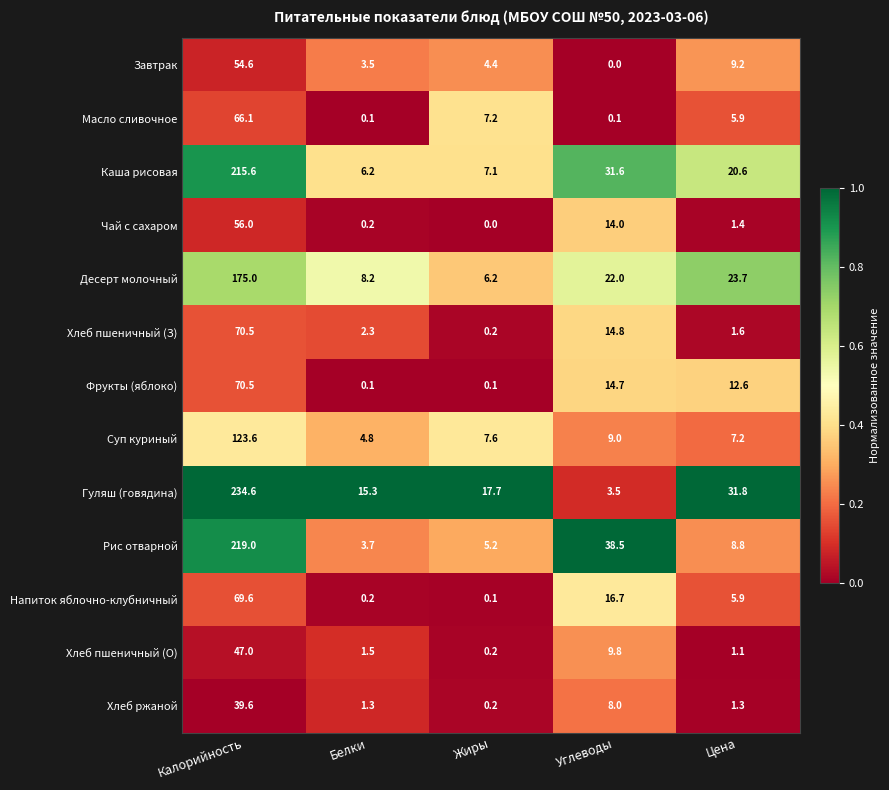

The Десерт молочный series shows 29.8 at Углеводы. True or false?

False